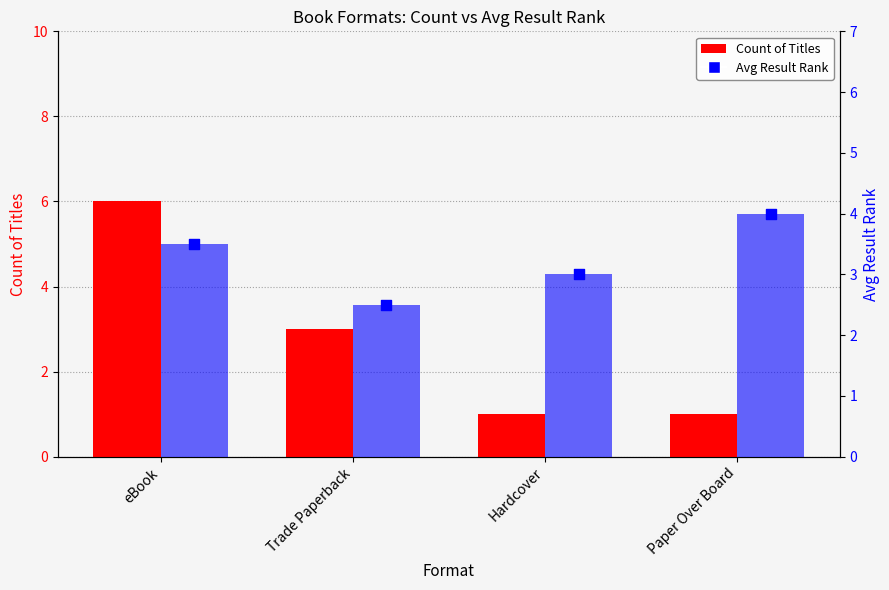

Is the value of Avg Result Rank (bar) at eBook greater than the value of Avg Result Rank at Paper Over Board?

No